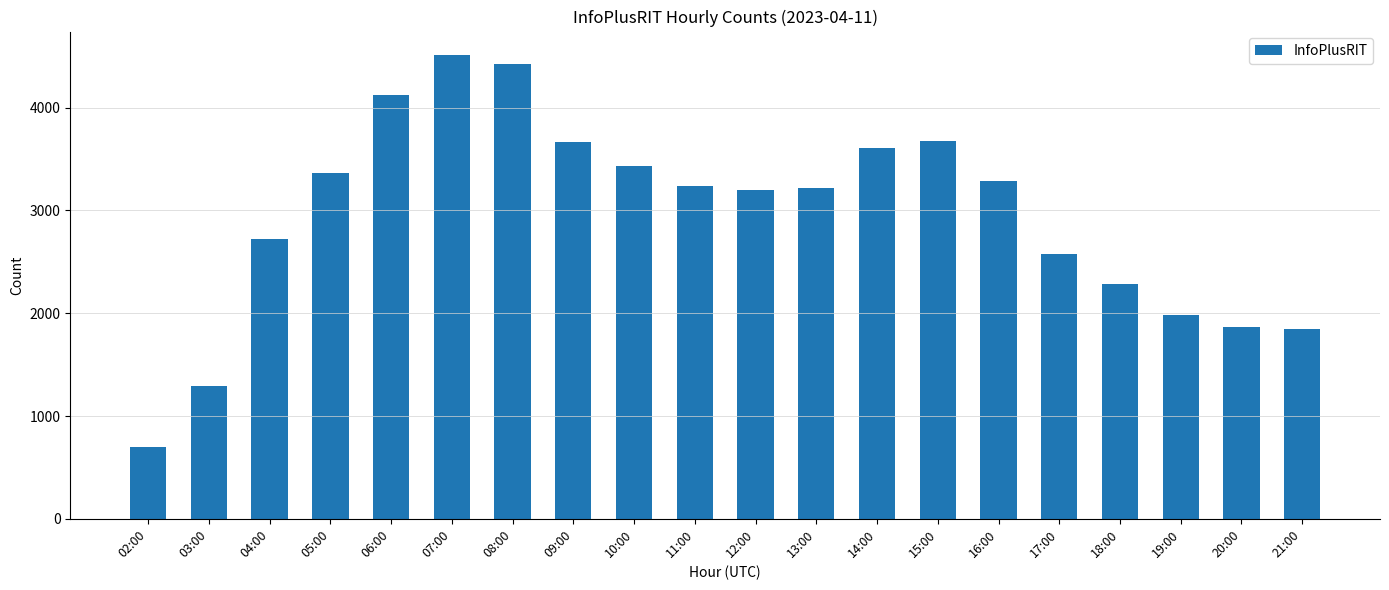

Does the chart contain any negative values?

No